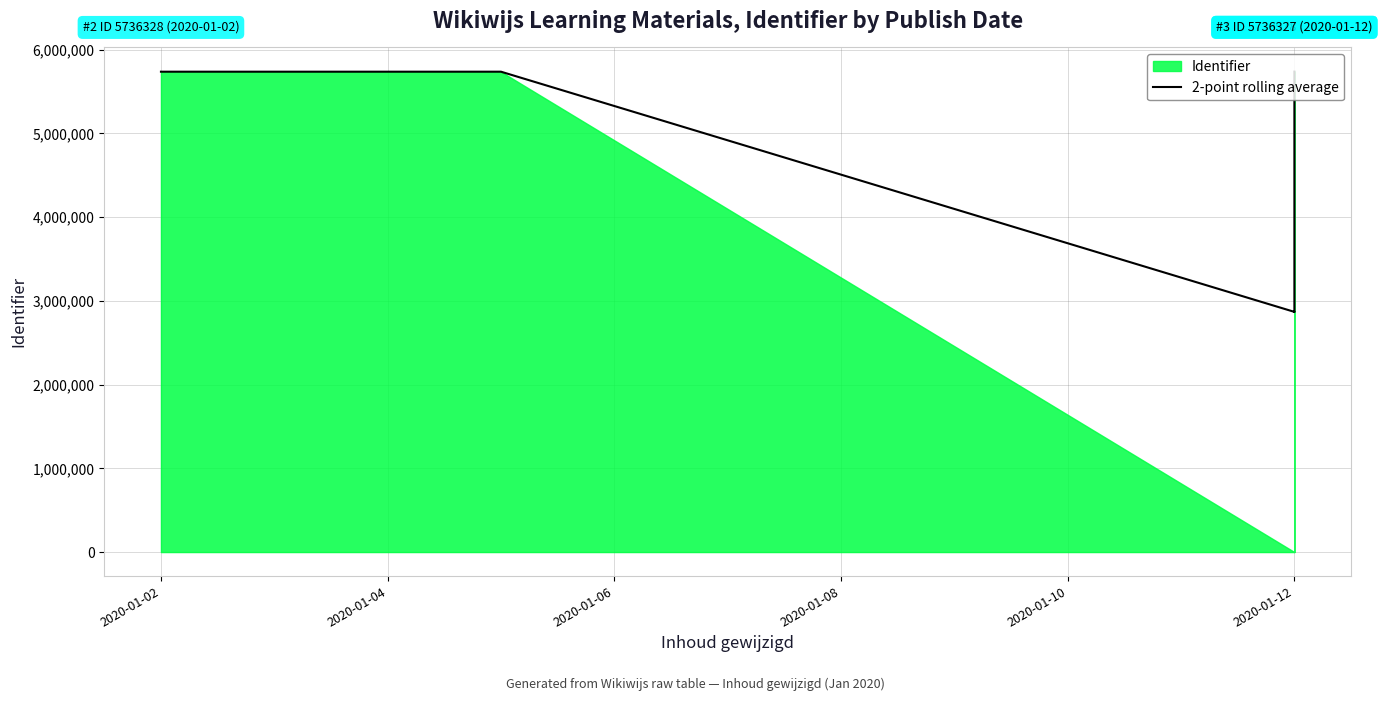

What is the sum of all values?

28682918.0